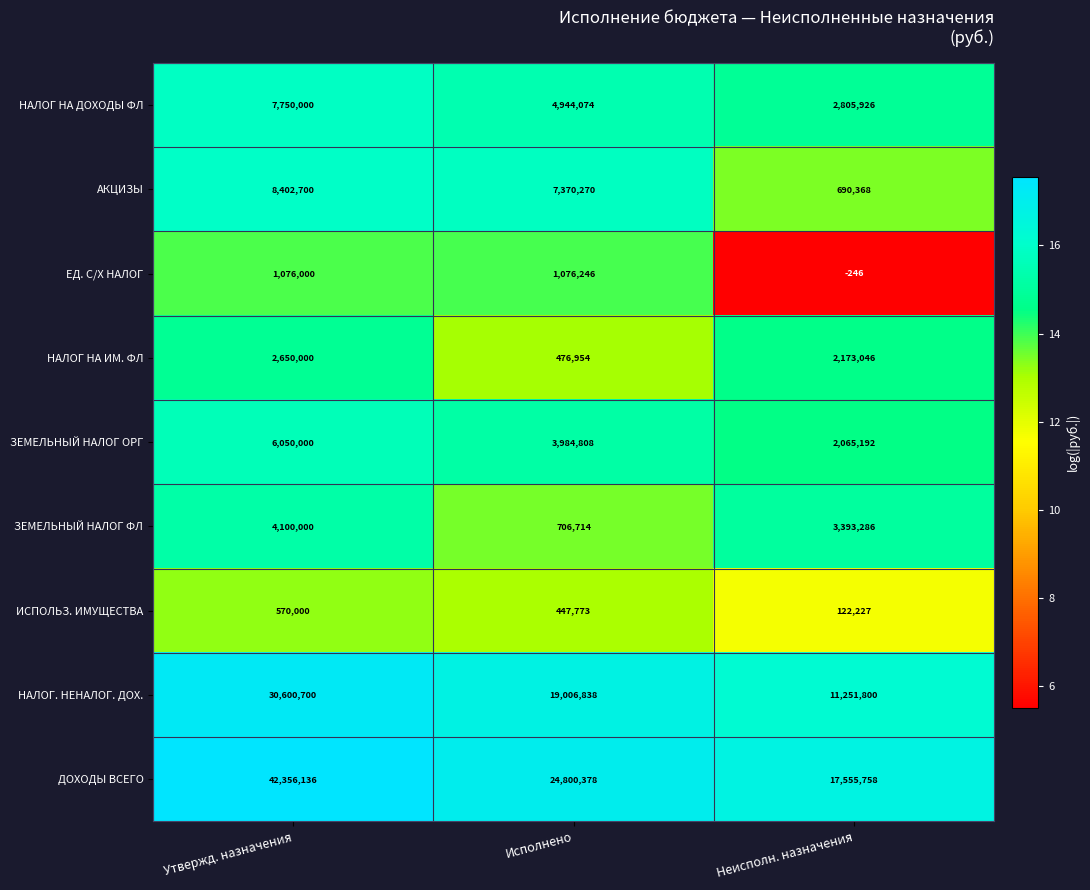

What is the difference between the maximum and minimum values in the ЗЕМЕЛЬНЫЙ НАЛОГ ФЛ series?

3393286